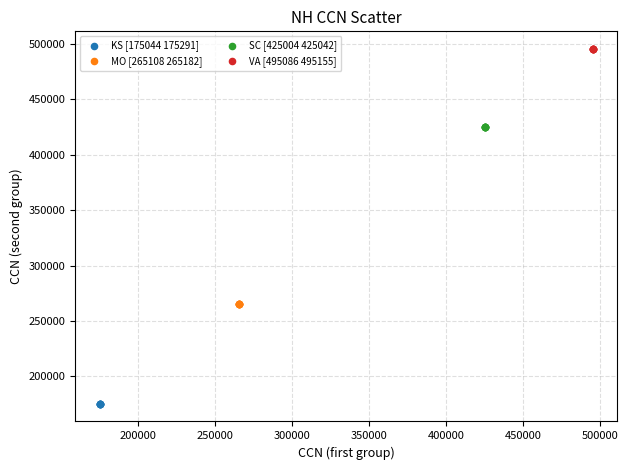

What are all the series names shown in the legend?

KS [175044 175291], MO [265108 265182], SC [425004 425042], VA [495086 495155]